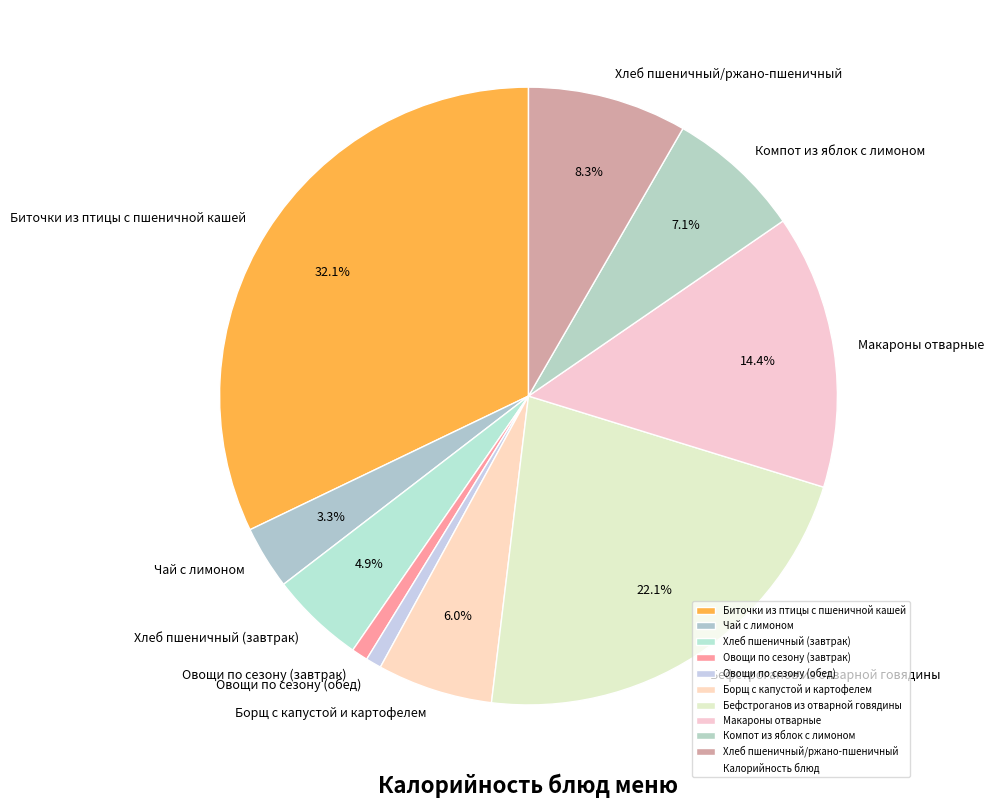

Do Борщ с капустой и картофелем and Овощи по сезону (обед) together represent more than half of the pie?

No